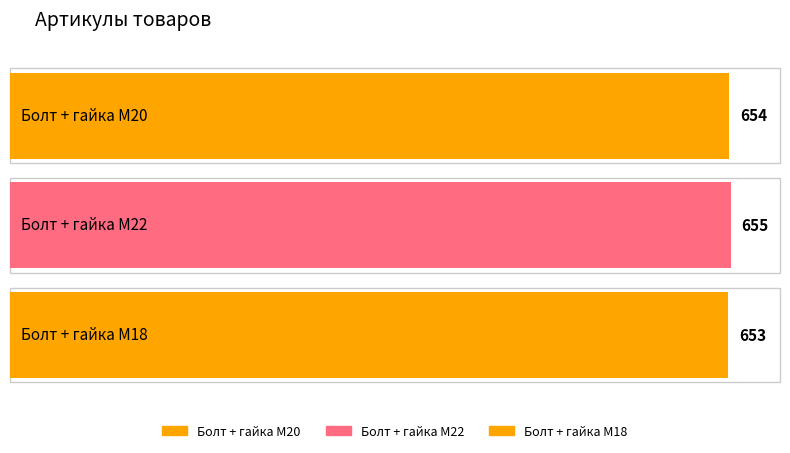

Rank the categories by value from lowest to highest.

Болт + гайка M18, Болт + гайка M20, Болт + гайка M22